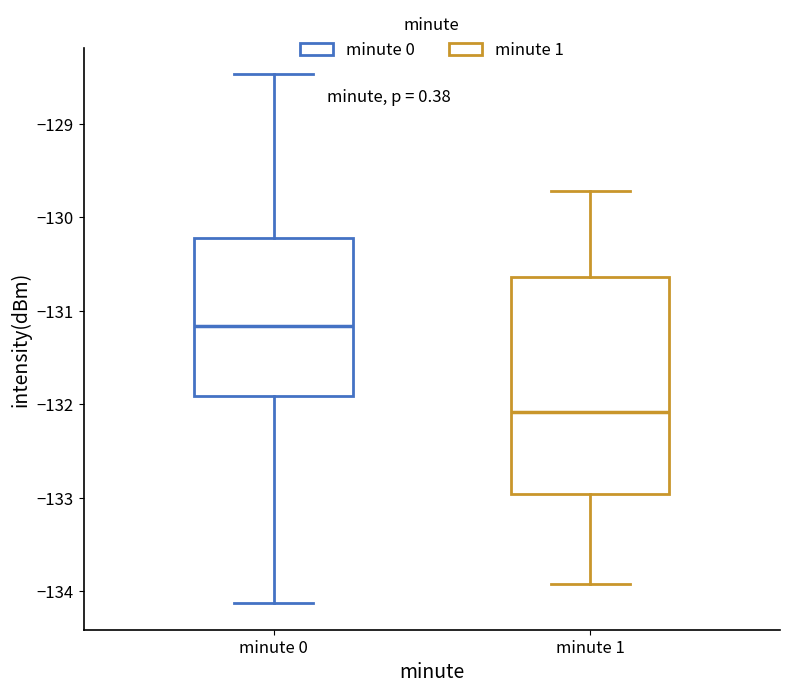

Reading left to right, read every box against the y-axis: the position of its median line, the range the box covers, and the ends of its whiskers. The values are not printed on the chart, so give them approximately, as read against the axis.

minute 0: median -131.2, box -131.9 to -130.2, whiskers -134.1 to -128.5
minute 1: median -132.1, box -133.0 to -130.6, whiskers -133.9 to -129.7